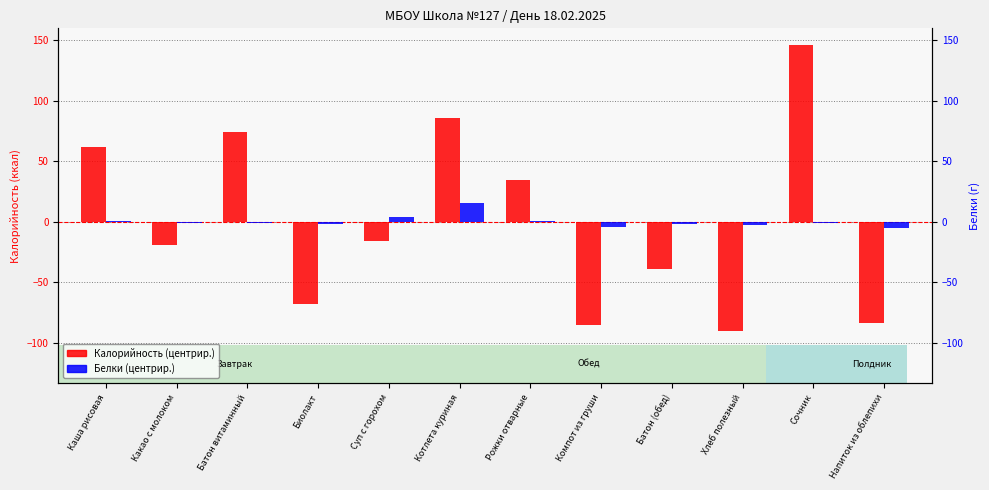

What is the maximum value shown in the chart?

145.8